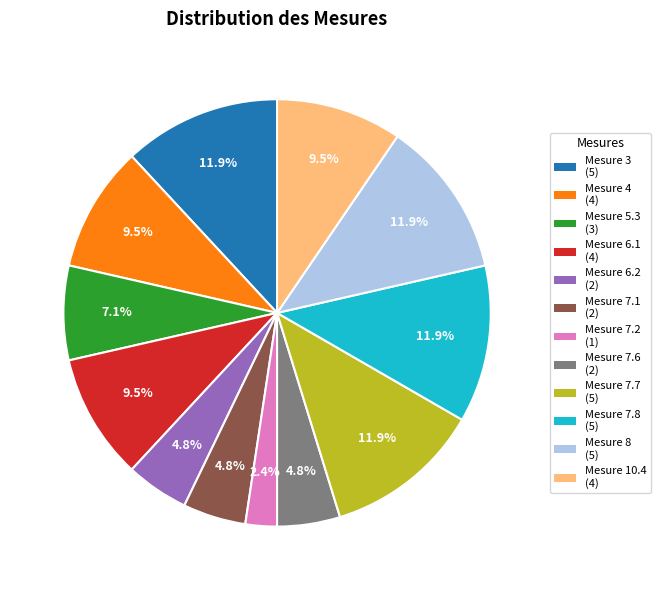

To the nearest percent, what portion does Mesure 7.6 represent?

5%